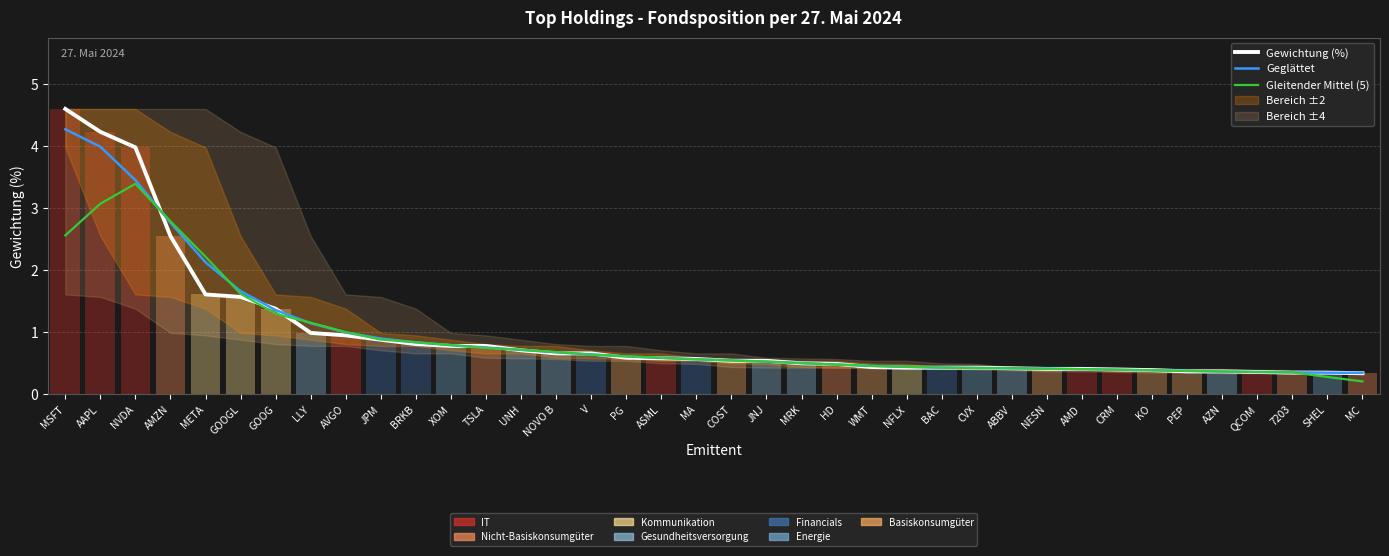

What is the sum of the Geglättet values at QCOM and XOM?

1.2